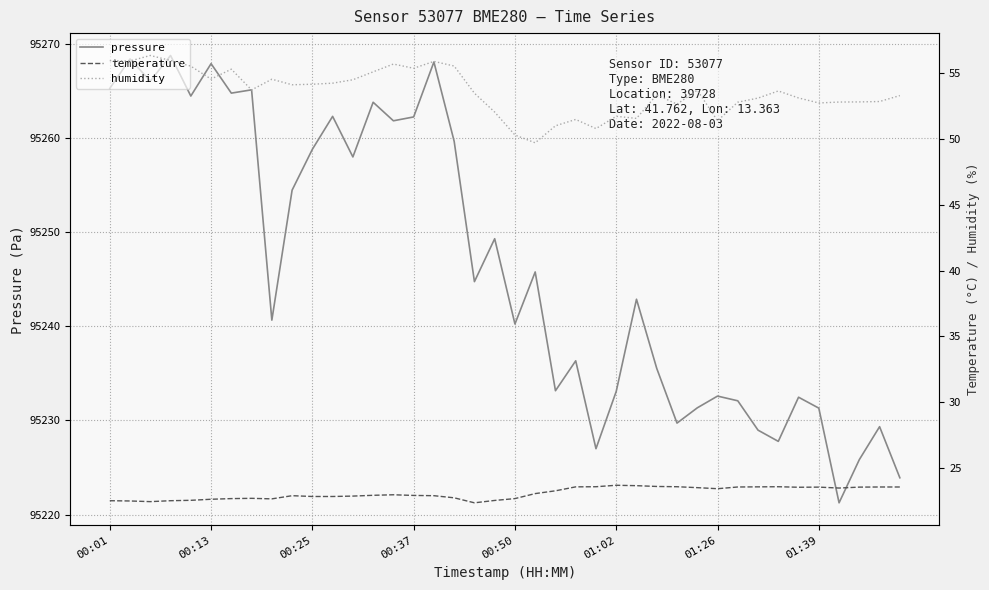

True or false: pressure and humidity intersect in this chart.

False